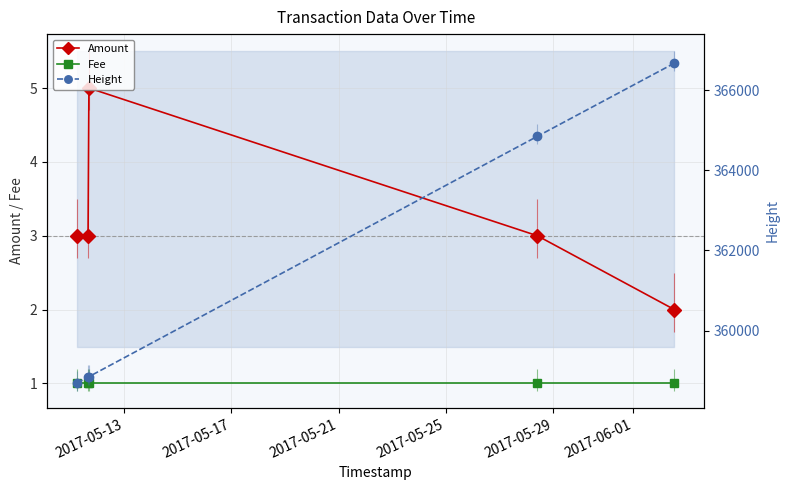

True or false: Amount has more than 2 points higher than both neighbors.

False